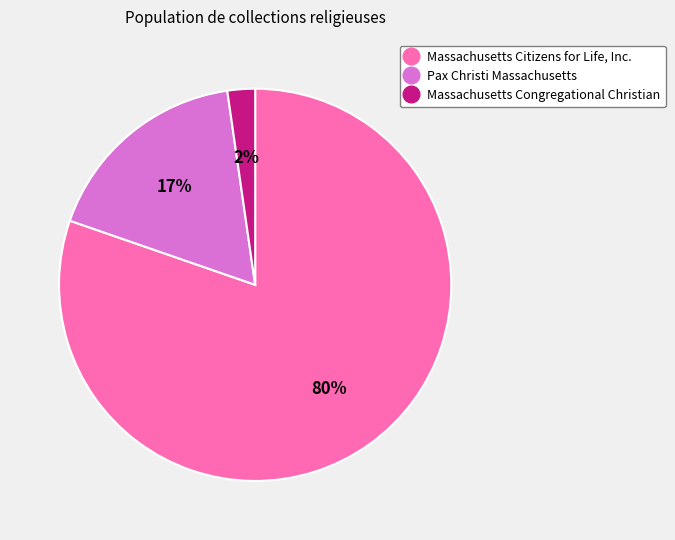

Which has a higher value, Pax Christi Massachusetts or Massachusetts Citizens for Life, Inc.?

Massachusetts Citizens for Life, Inc.